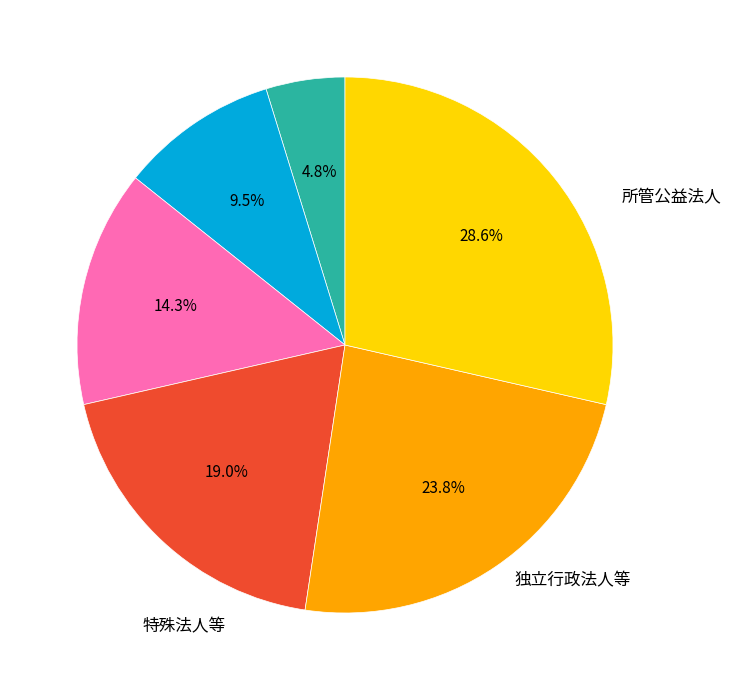

Does any single category account for the majority?

No